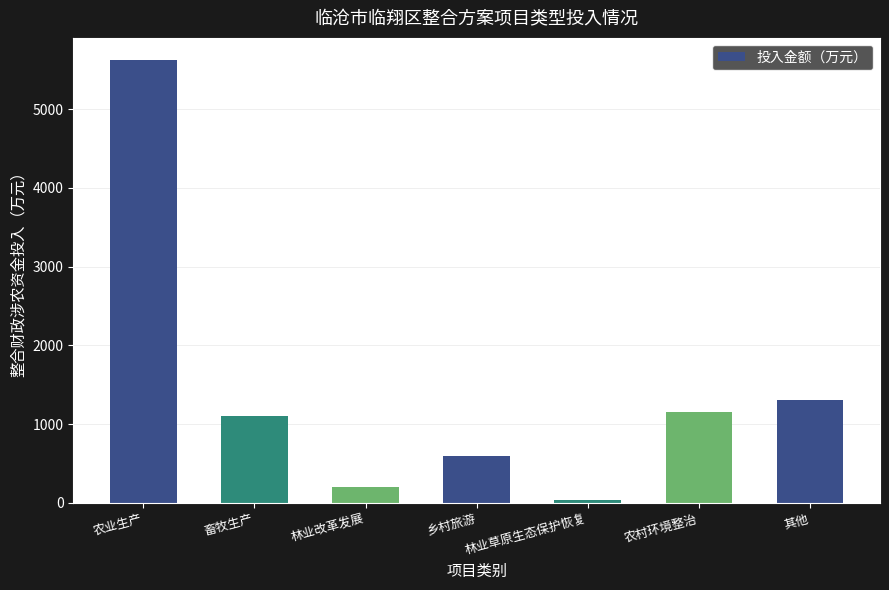

What position from the right is 林业草原生态保护恢复?

3